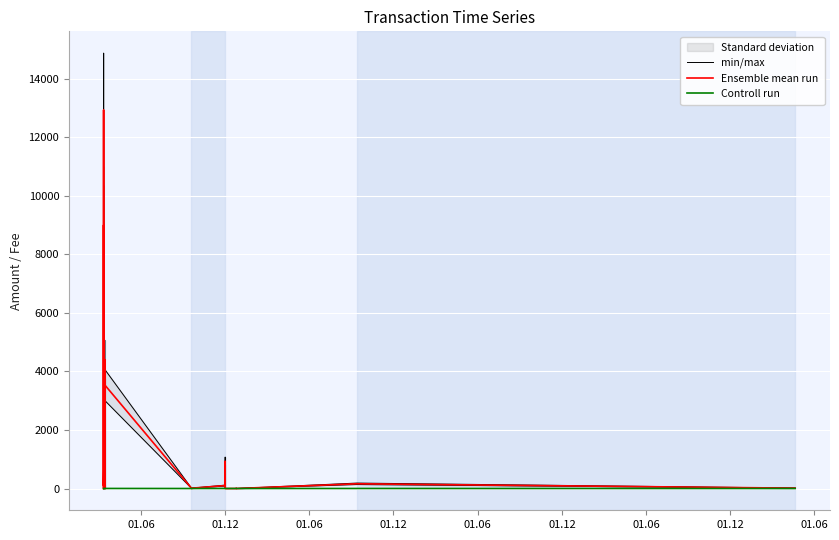

What is the average value of the Ensemble mean run series?

1462.3